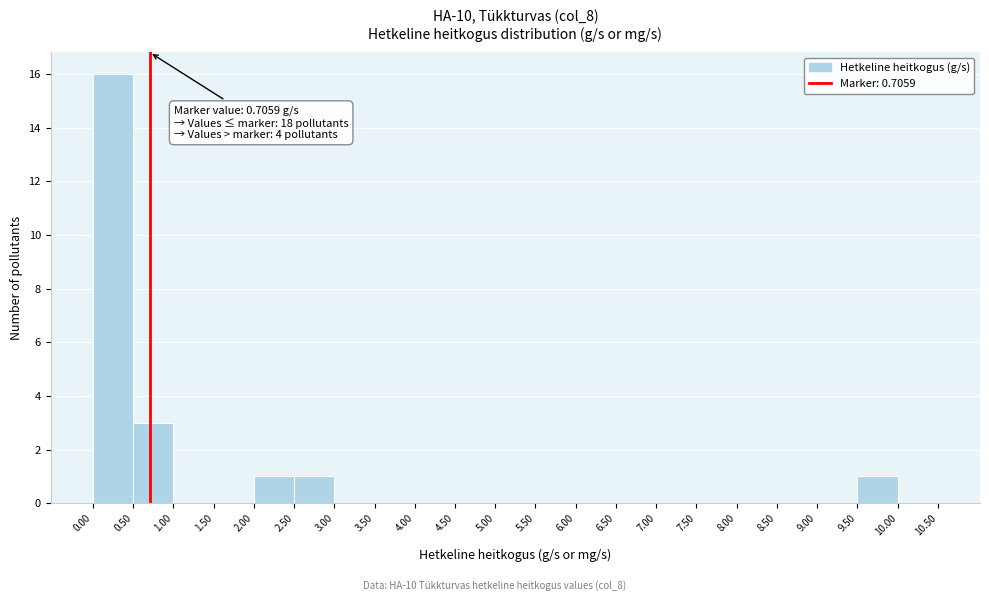

Which range on the x-axis has the tallest bar?

0.00 to 0.50